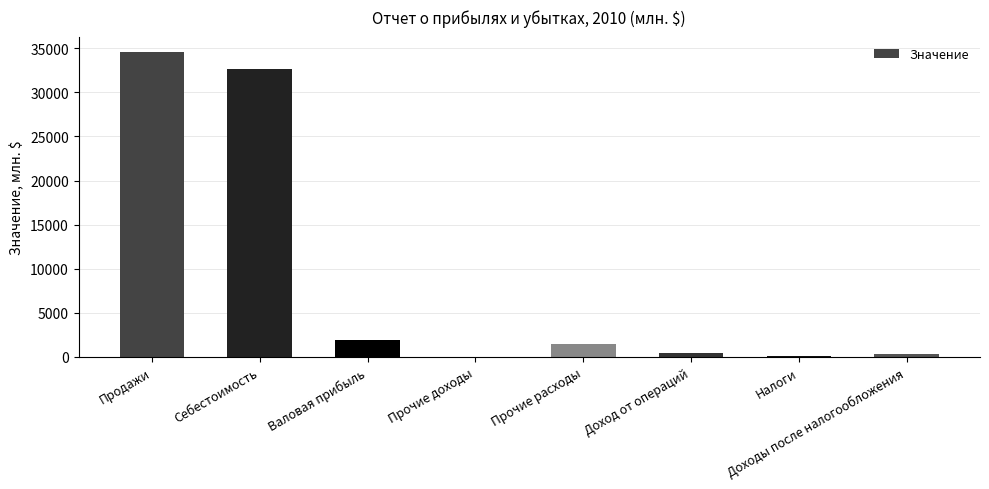

What is the change in value from Валовая прибыль to Прочие доходы?

-1887.0